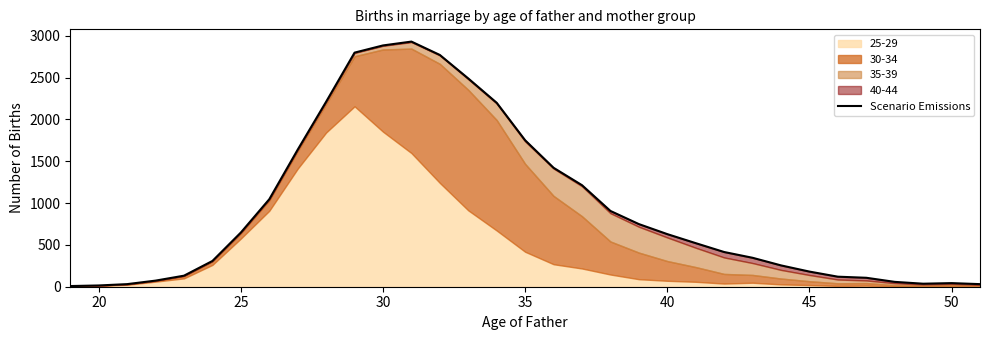

True or false: the data has more than 0 interior local peaks.

True